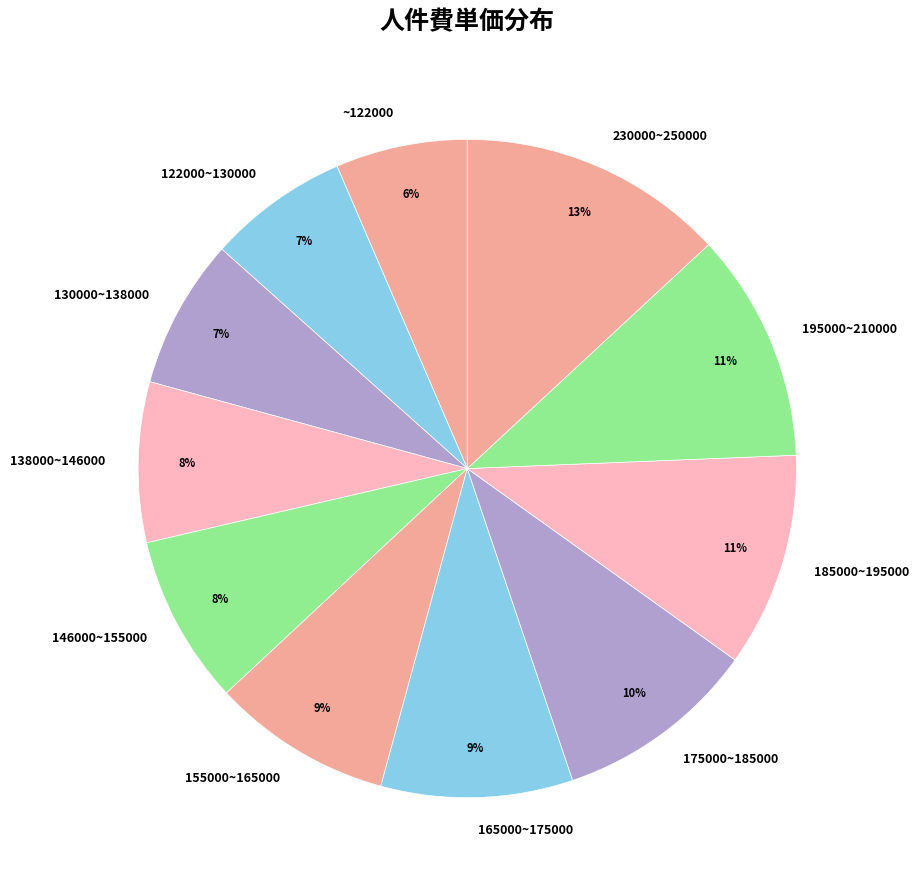

Does any single category account for the majority?

No